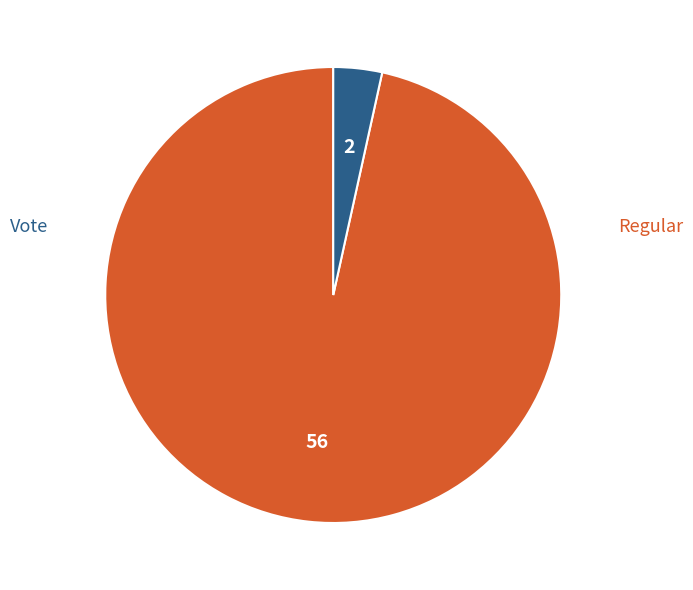

Is there any slice that represents more than half of the pie?

Yes